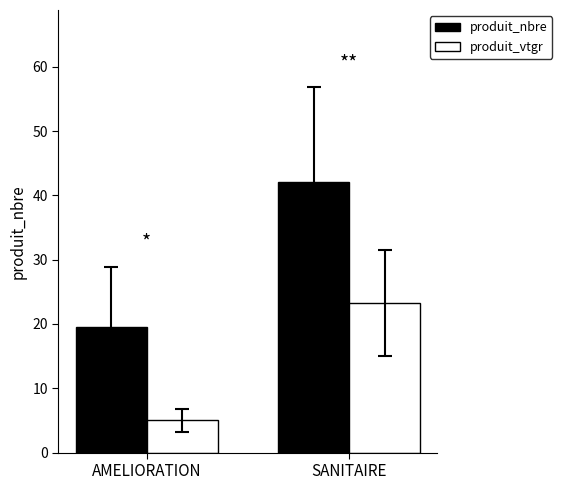

The produit_vtgr series shows 1.5 at AMELIORATION. True or false?

False